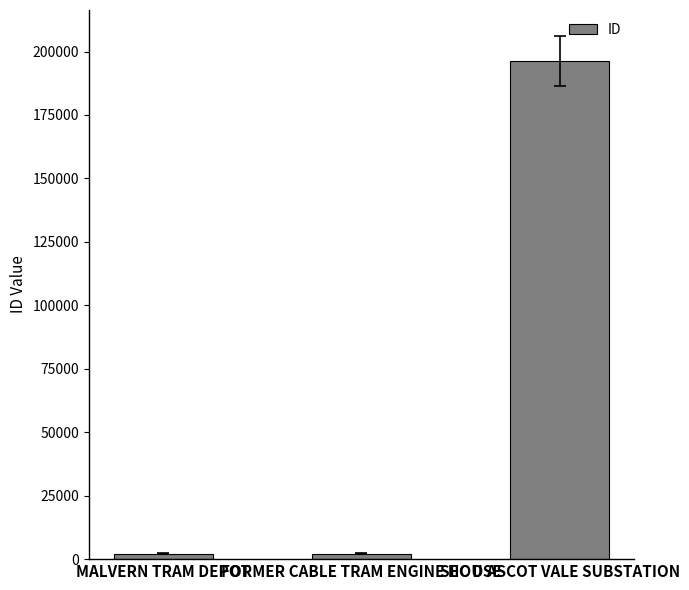

What is the label of the 1st bar from the right?

SEC D ASCOT VALE SUBSTATION